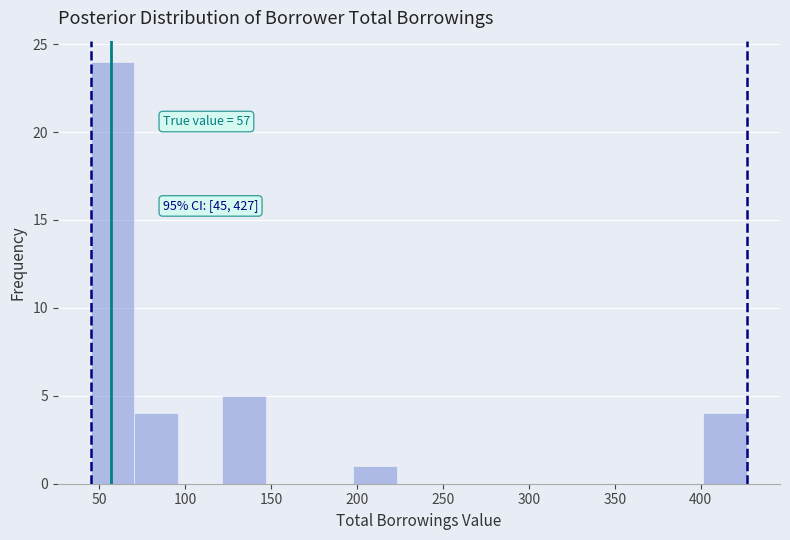

Over which range of the x-axis is the bar tallest?

45 to 70